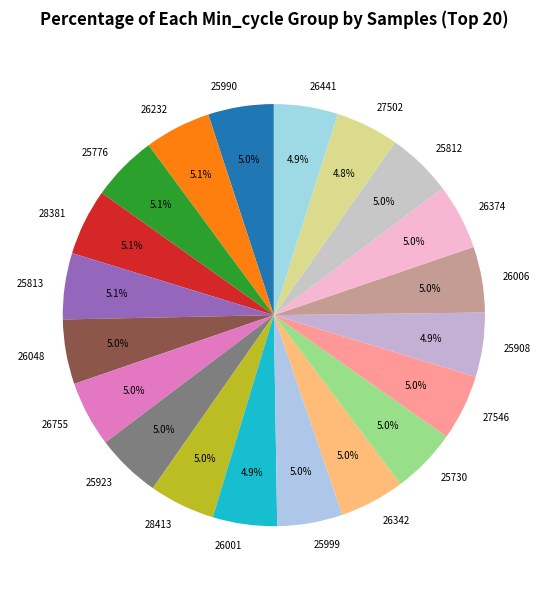

What percentage do 26001 and 26342 together represent?

9.9%